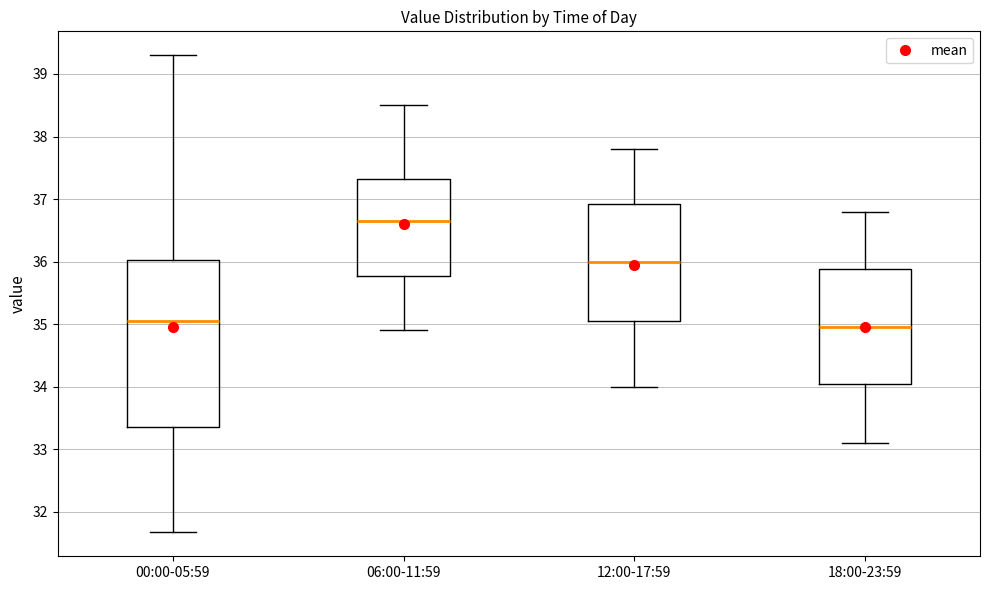

Reading left to right, read every box against the y-axis: the position of its median line, the range the box covers, and the ends of its whiskers. The values are not printed on the chart, so give them approximately, as read against the axis.

00:00-05:59: median 35.1, box 33.4 to 36.0, whiskers 31.7 to 39.3
06:00-11:59: median 36.7, box 35.8 to 37.3, whiskers 34.9 to 38.5
12:00-17:59: median 36.0, box 35.1 to 36.9, whiskers 34.0 to 37.8
18:00-23:59: median 35.0, box 34.1 to 35.9, whiskers 33.1 to 36.8